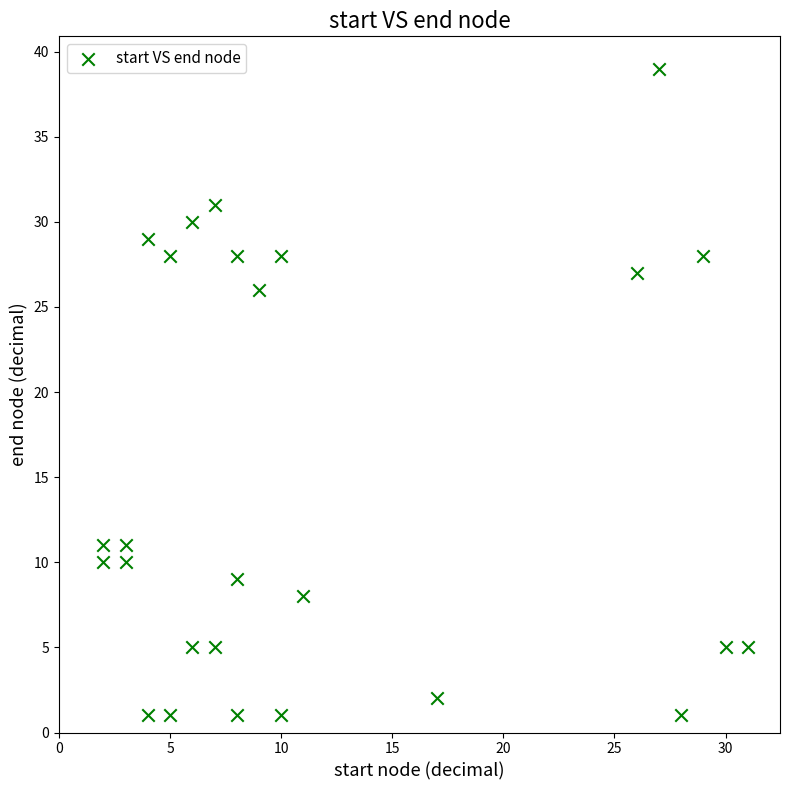

What is the range of X values (max minus min)?

29